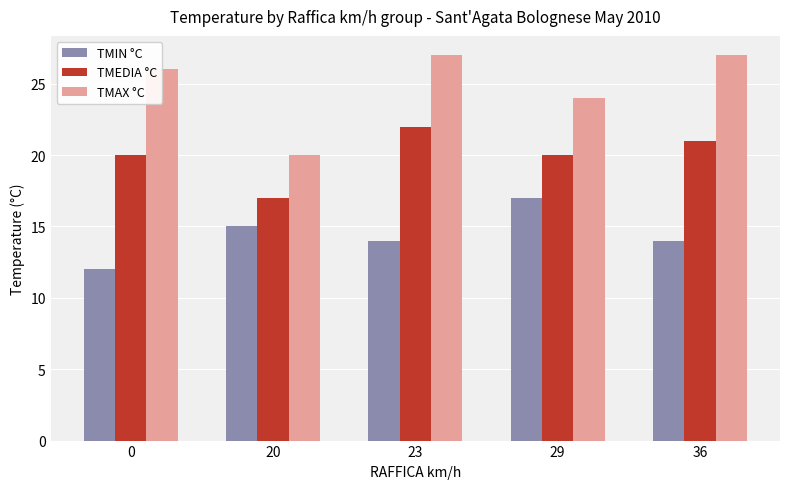

Is it true that TMIN °C equals 17 at 29?

True